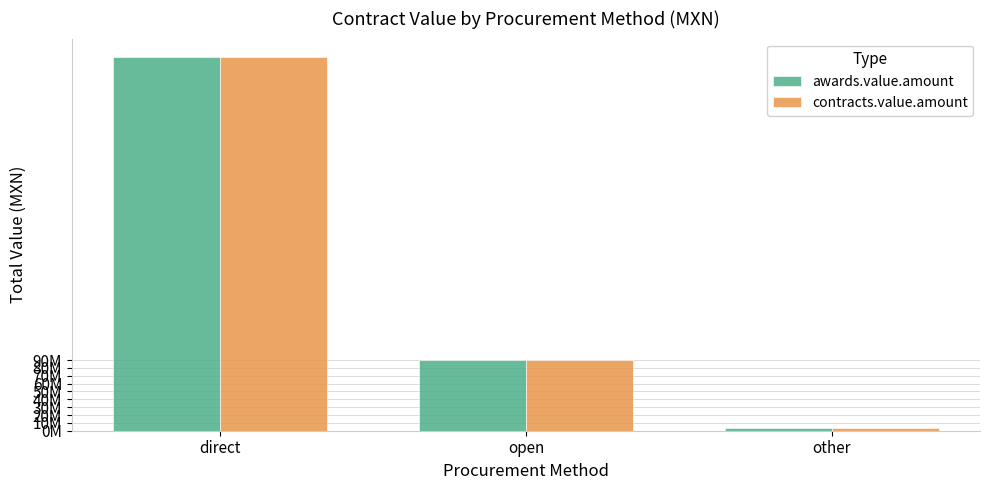

What is the smallest value displayed?

3510000.0